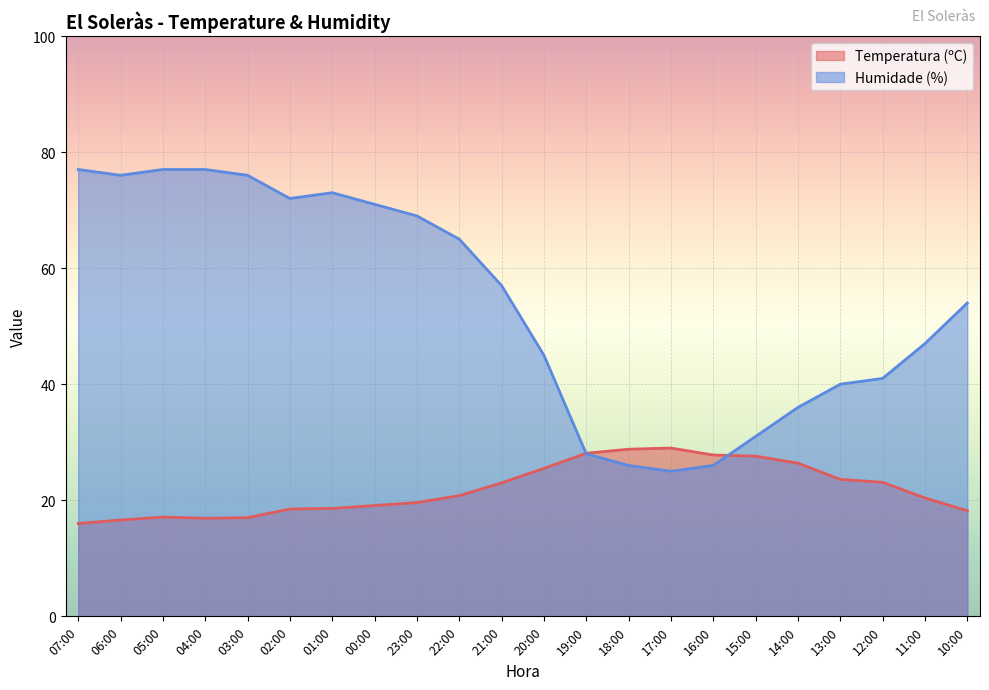

Where is Humidade (%) nearest to the value 51?

10:00